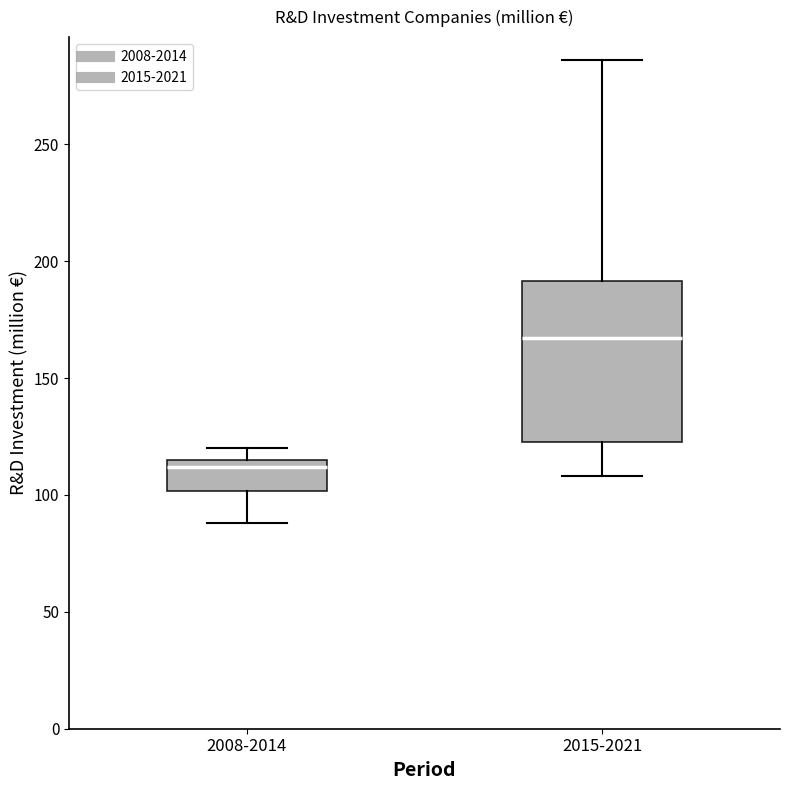

Comparing the boxes themselves (not the whiskers), which one is the tallest?

2015-2021